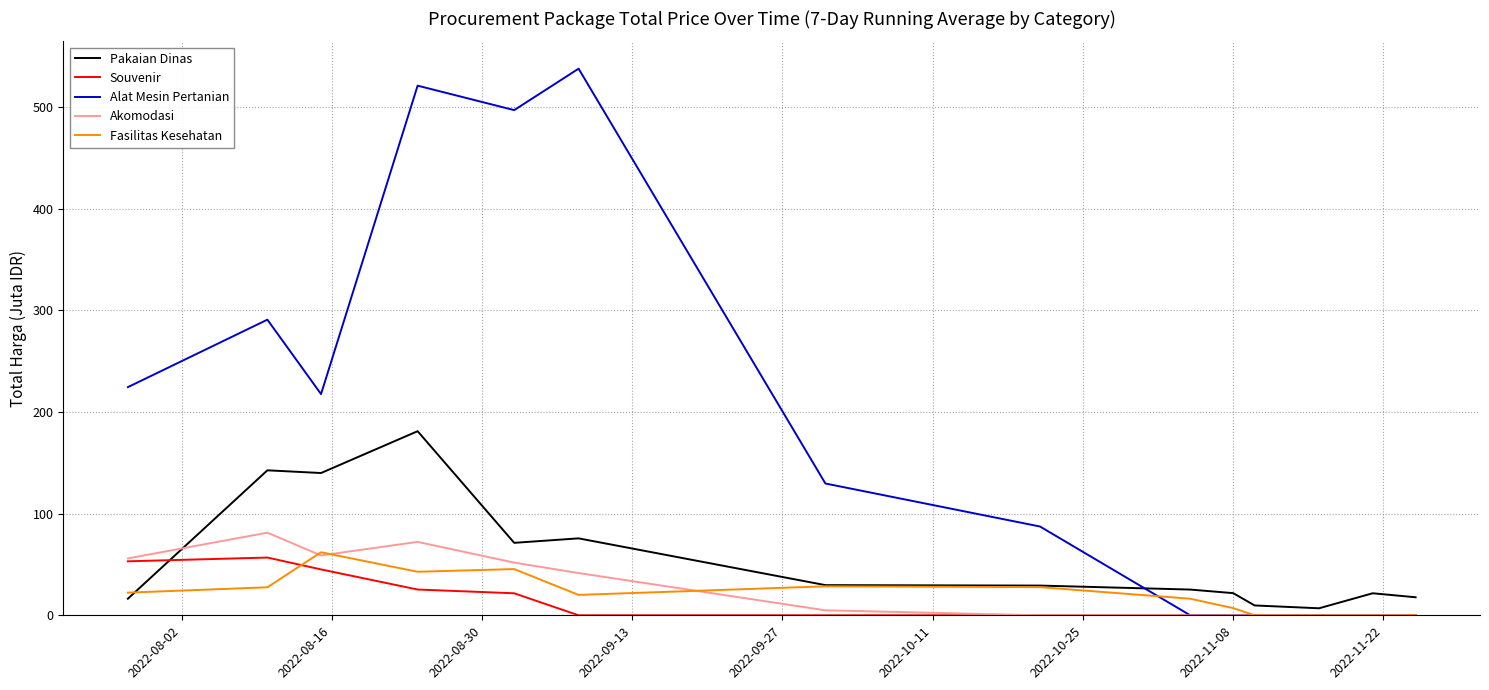

After their last crossing, which series has the higher values: Akomodasi or Pakaian Dinas?

Pakaian Dinas